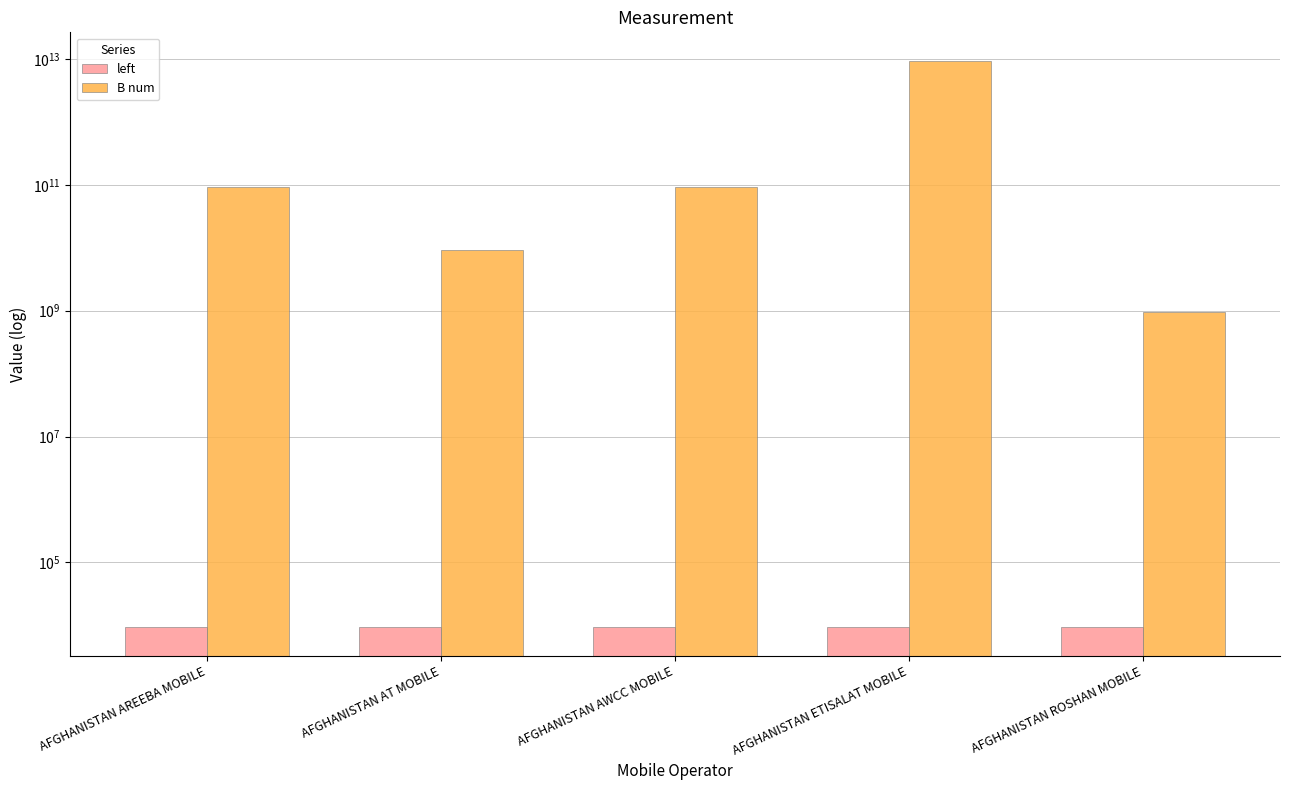

Are the bars grouped side by side (vs. stacked)?

Yes